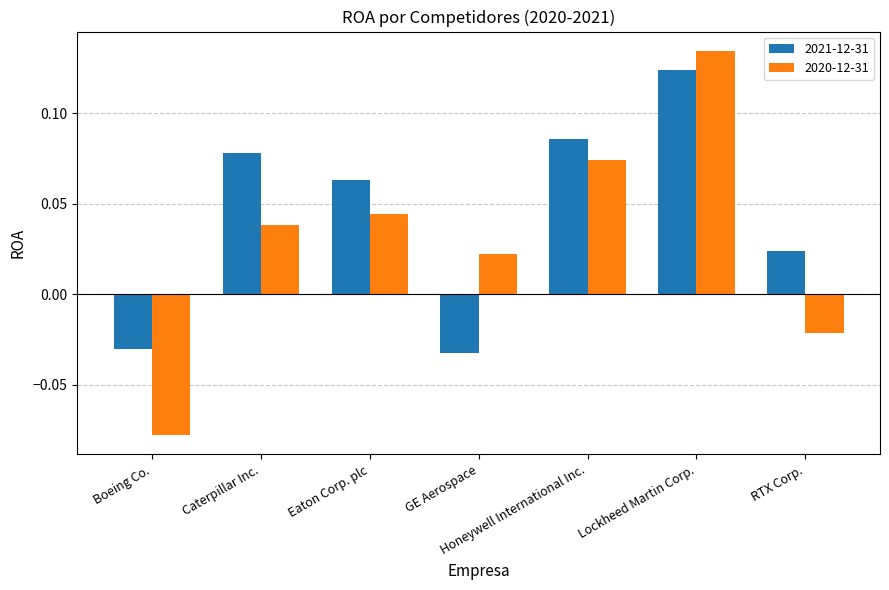

At which category is the sum across all series the highest?

Lockheed Martin Corp.